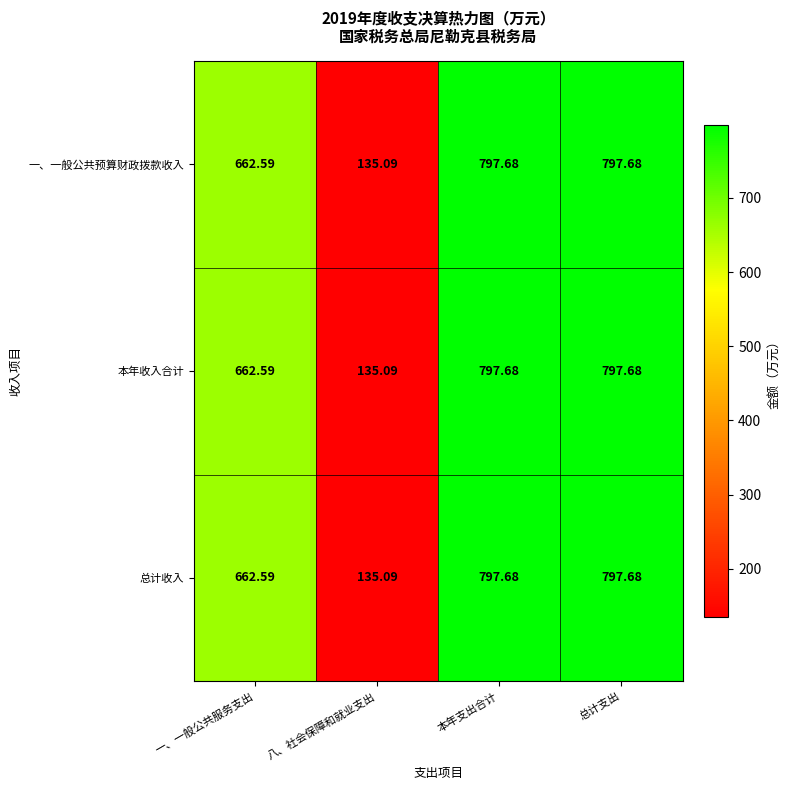

Where does the 总计收入 series first go above 797?

本年支出合计